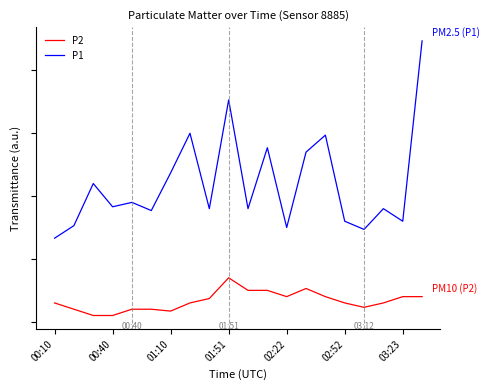

At how many categories does at least one series exceed 4?

2